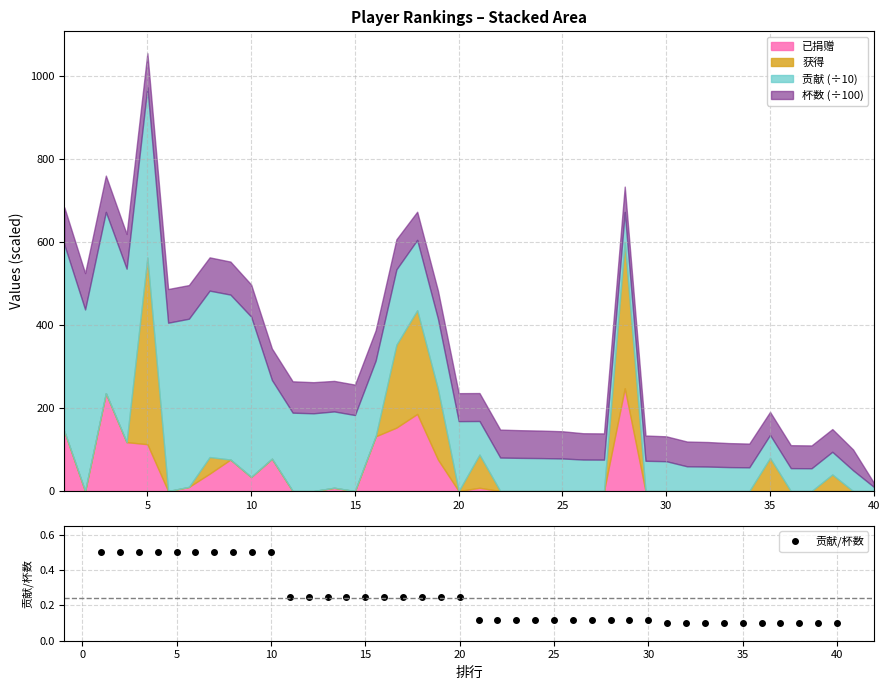

What is the minimum value shown in the chart?

0.1